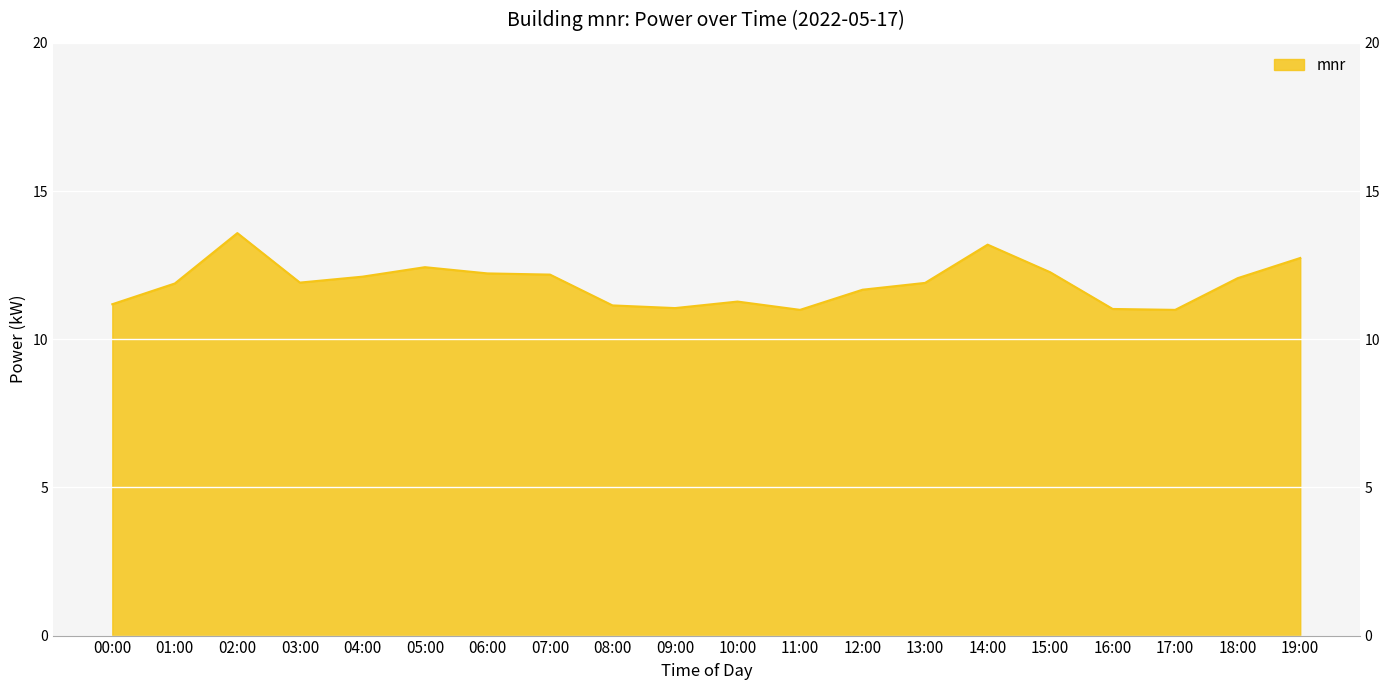

What is the difference between the maximum and second lowest values?

2.6